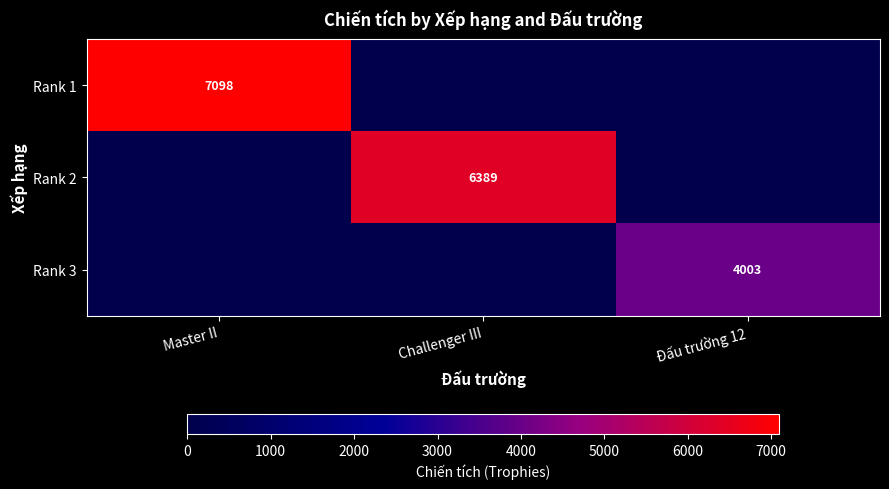

The value of Rank 3 at Đấu trường 12 is 6013. True or false?

False